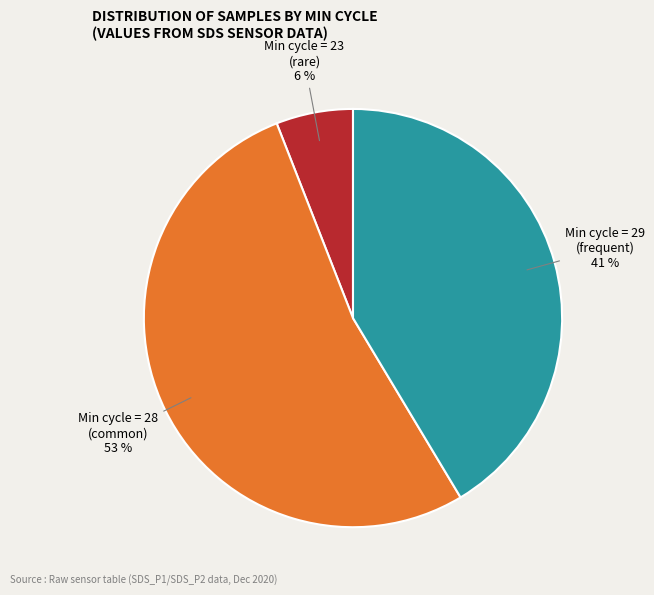

Which has a higher value, Min cycle = 28 (common) or Min cycle = 29 (frequent)?

Min cycle = 28 (common)